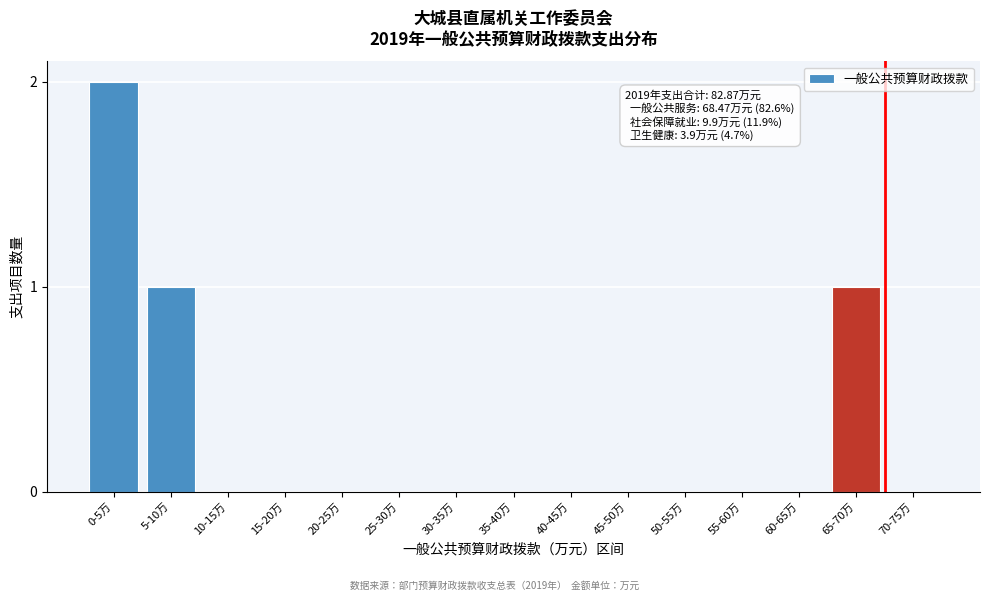

Reading left to right, what are all the values shown in this chart?

0-5万=2	5-10万=1	10-15万=0	15-20万=0	20-25万=0	25-30万=0	30-35万=0	35-40万=0	40-45万=0	45-50万=0	50-55万=0	55-60万=0	60-65万=0	65-70万=1	70-75万=0